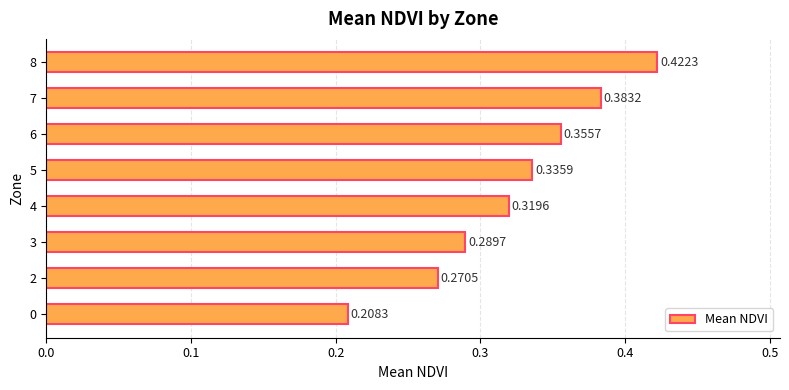

What is the change in value from 2 to 5?

+0.1